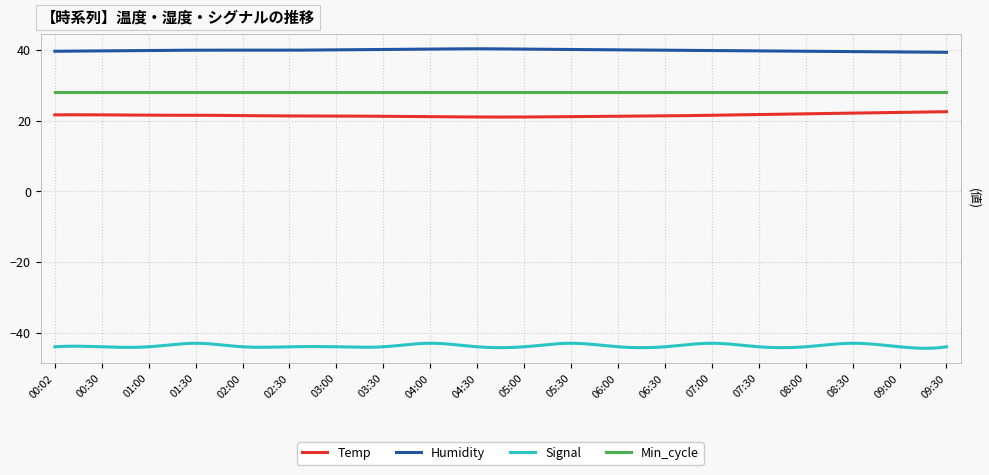

Does the chart display data point markers on the line(s)?

No